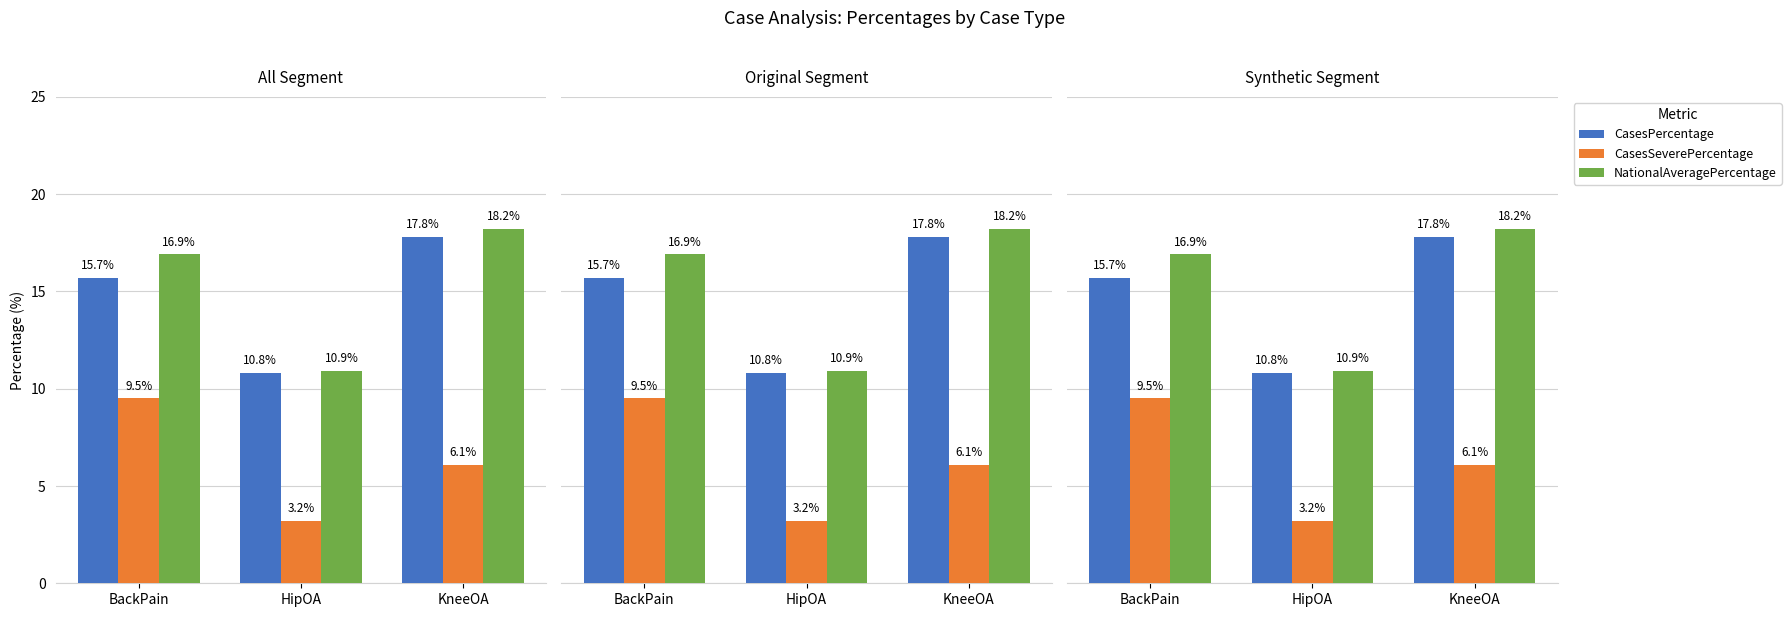

Read the CasesSeverePercentage value at HipOA.

3.2